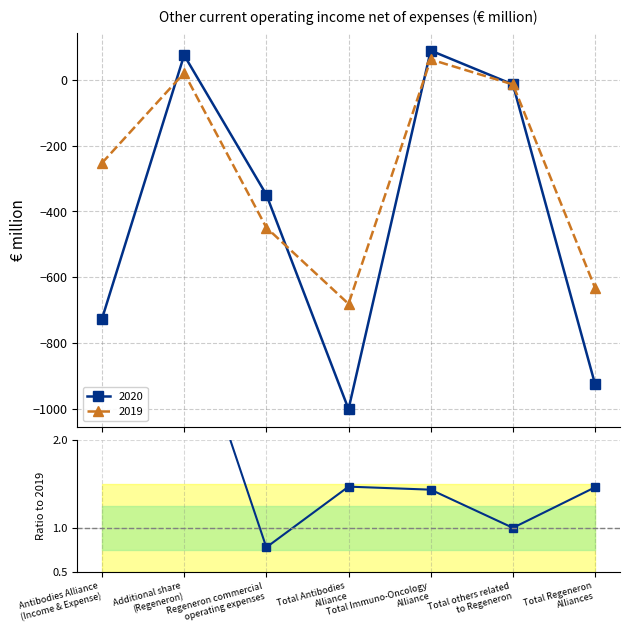

What is the label of the 3rd point from the right?

Total Immuno-Oncology
Alliance